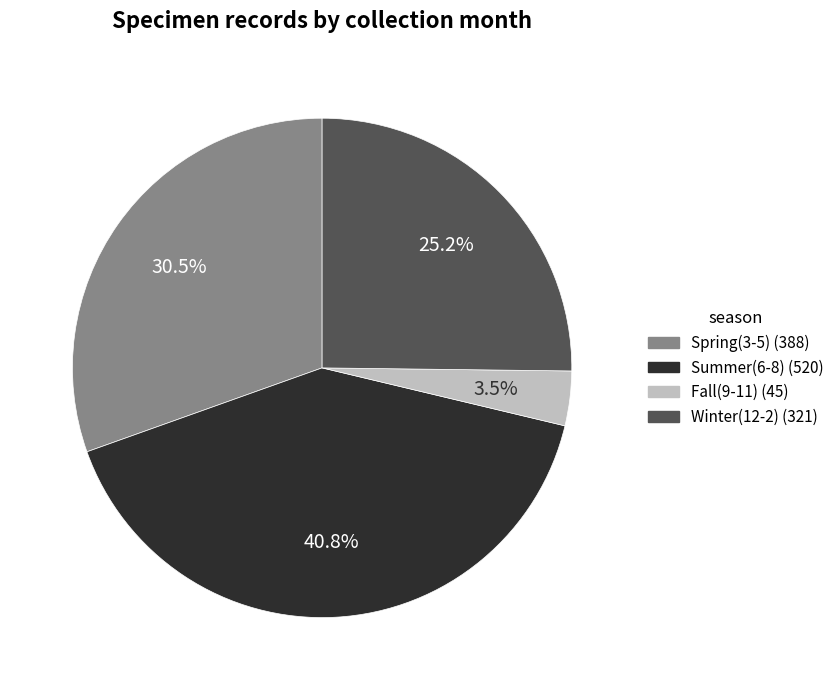

Is there any slice that represents more than half of the pie?

No